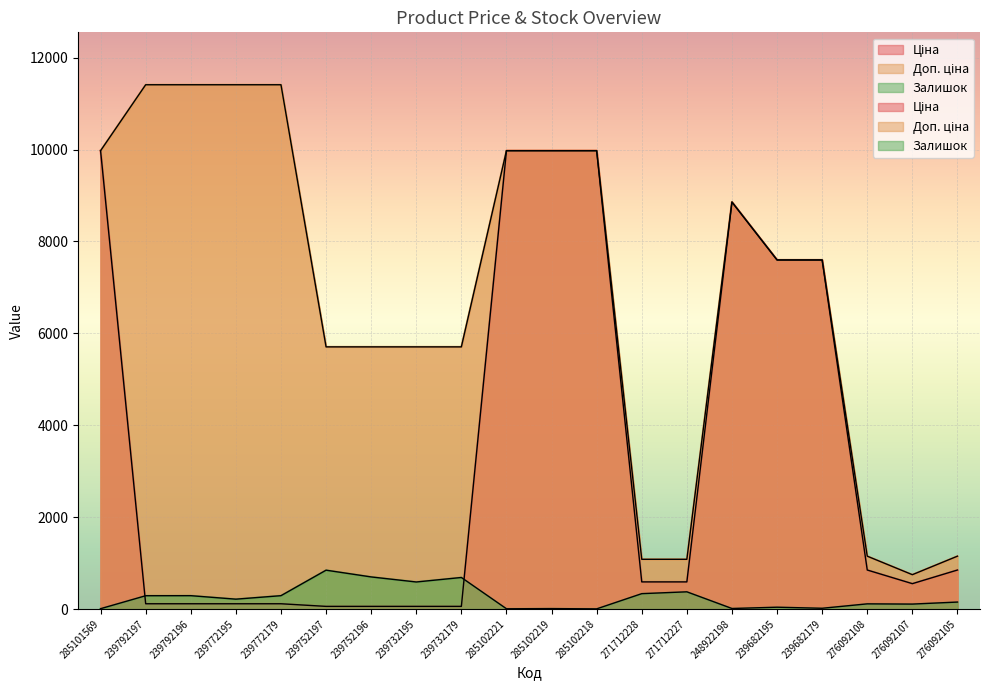

True or false: Доп. ціна has a value of 7889.0 at 239772195.

False